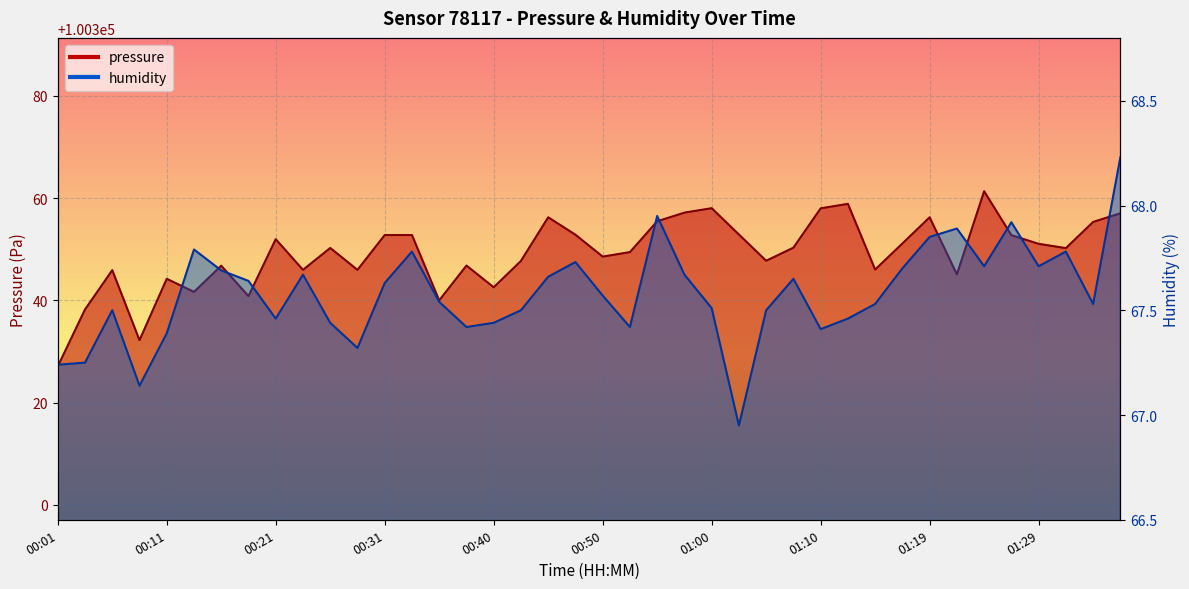

How many interior local valleys does the humidity series have?

10